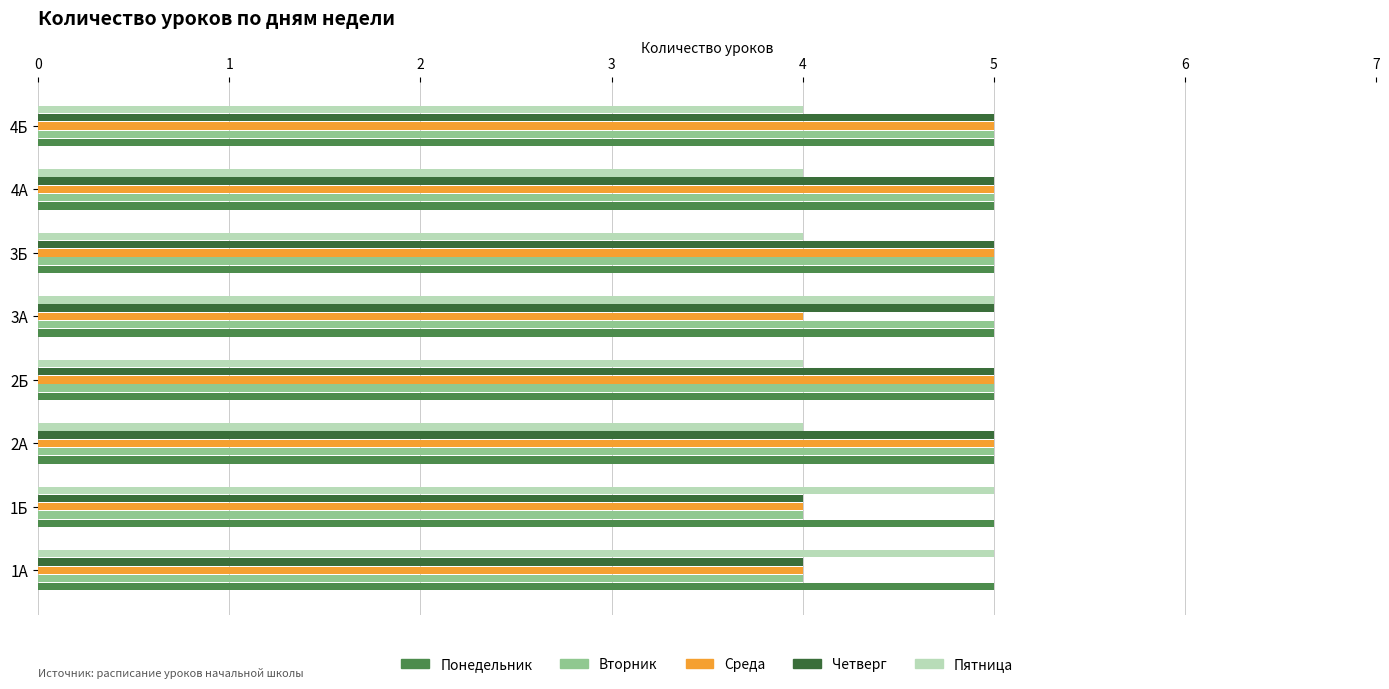

Is the value of Среда at 1А greater than the value of Четверг at 2А?

No